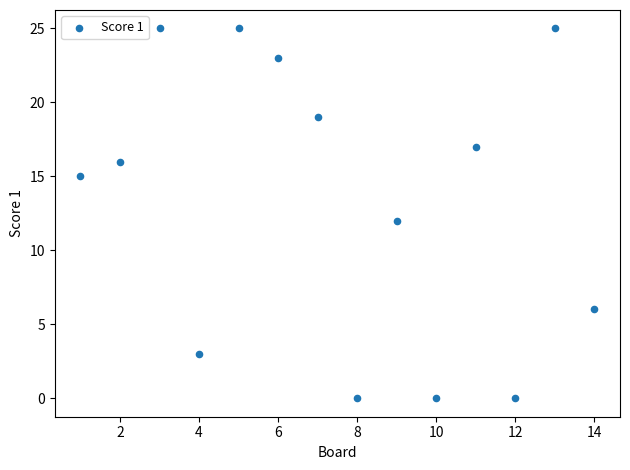

What is the range of Y values (max minus min)?

25